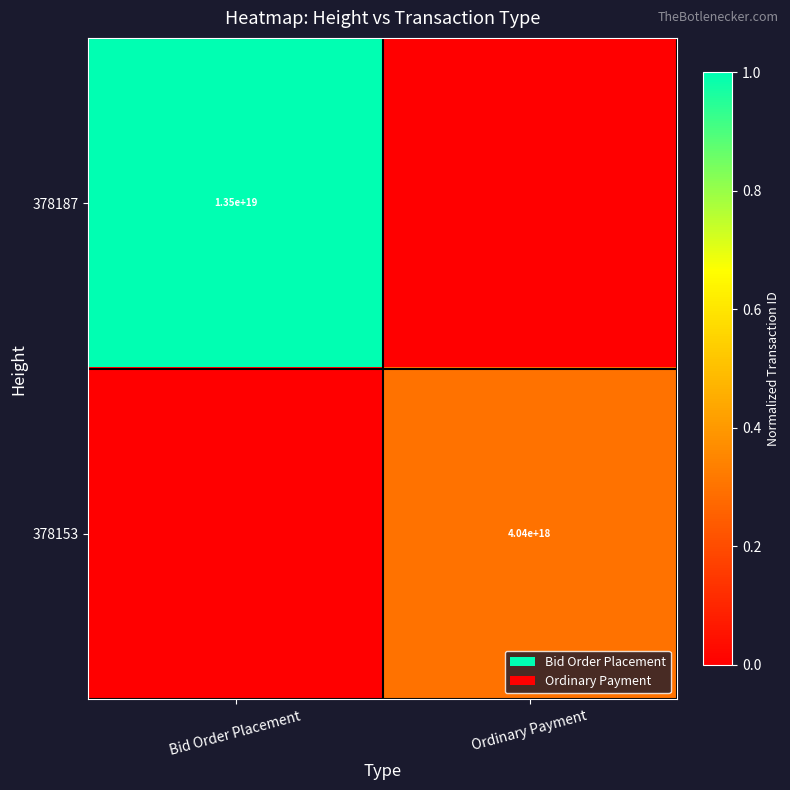

Is the value of 378187 at Bid Order Placement greater than the value of 378153 at Ordinary Payment?

Yes